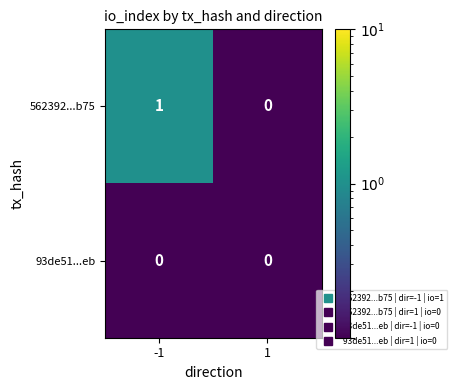

List the series in order of their overall mean, lowest first.

93de51...eb, 562392...b75